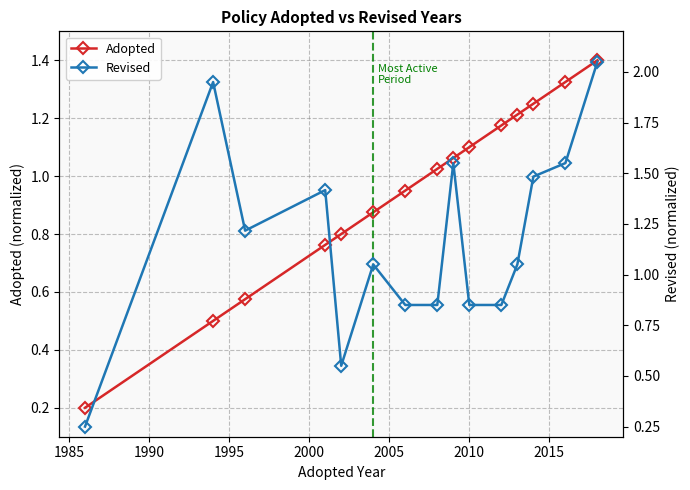

How many data points in Adopted are above 1?

8